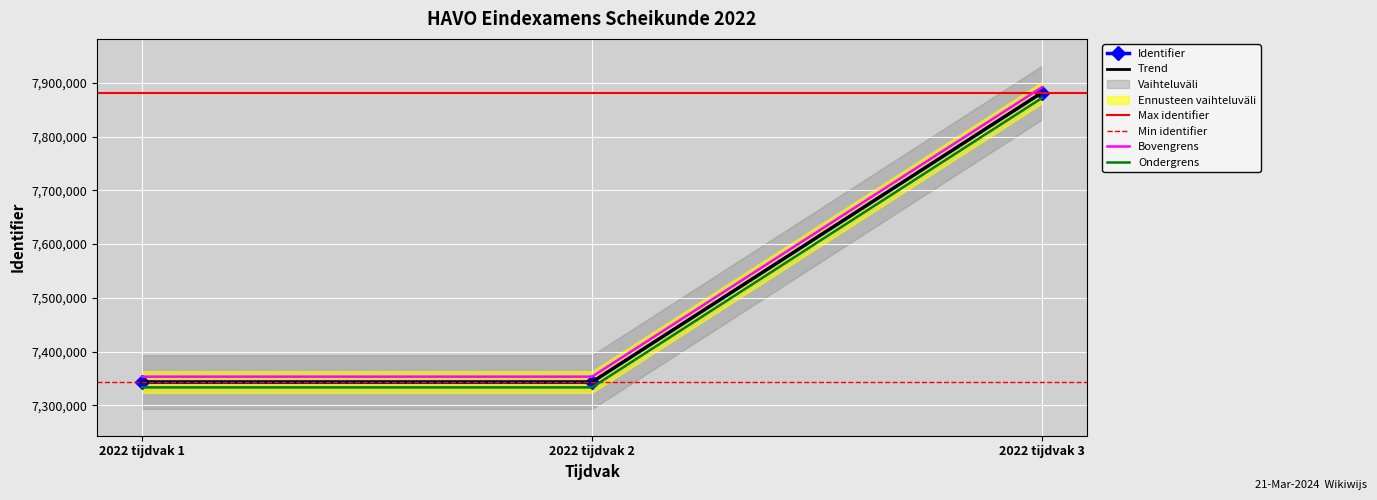

Reading left to right, list all the values displayed in this chart.

2022 tijdvak 1=7343178	2022 tijdvak 2=7343180	2022 tijdvak 3=7882113